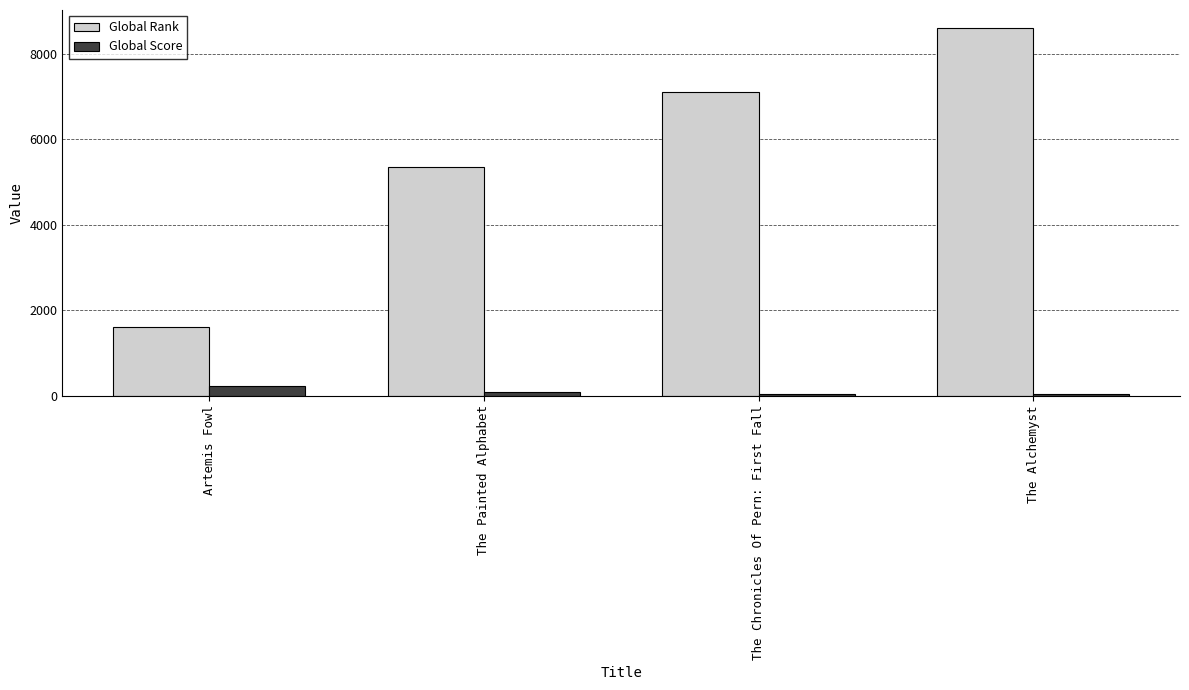

What is the spread (max minus min) of values at Artemis Fowl?

1374